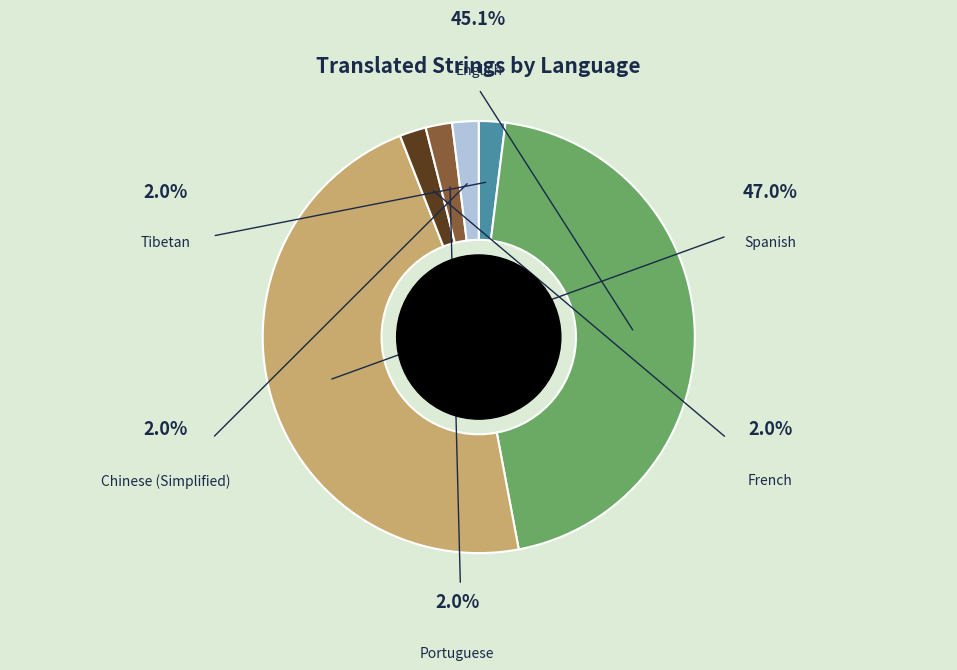

How much of the chart is everything except Portuguese?

98.0%